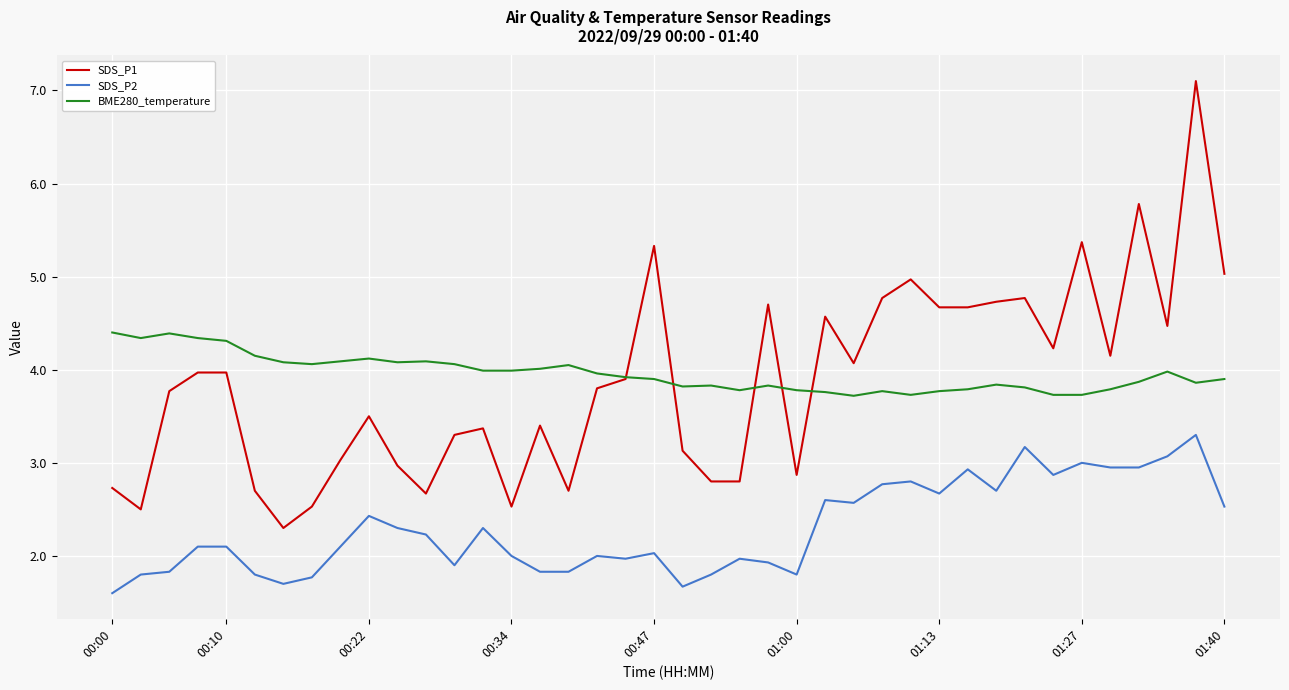

True or false: SDS_P2 and SDS_P1 intersect in this chart.

False